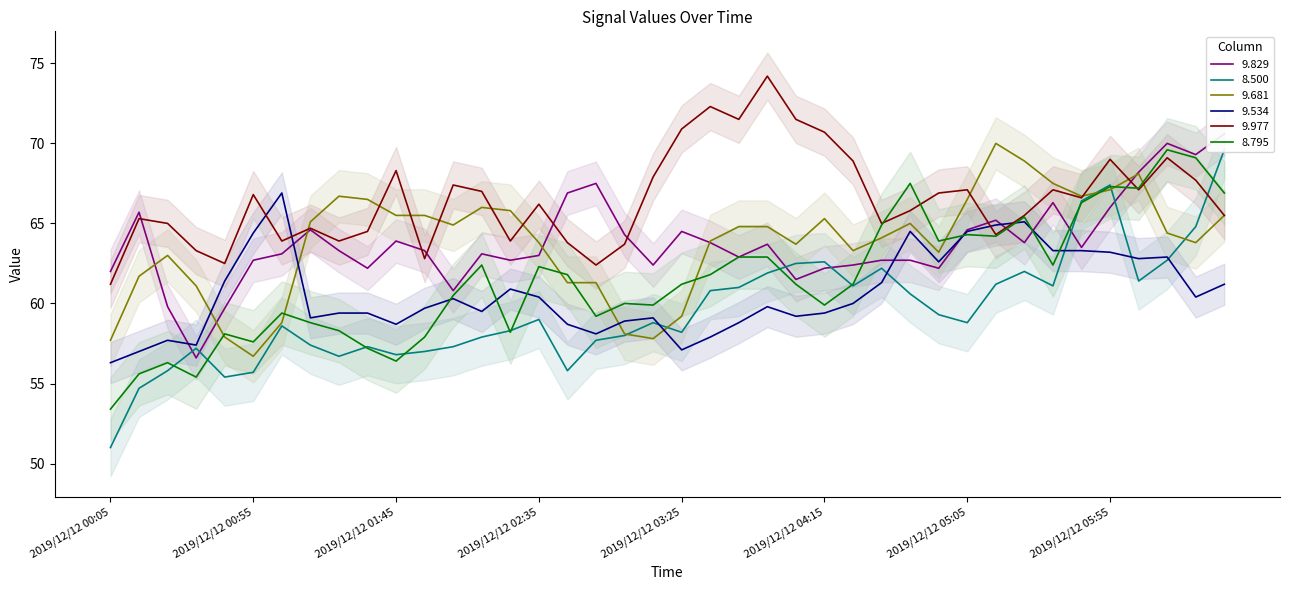

Reading left to right, transcribe all the data shown in this chart.

9.829: 2019/12/12 00:05=62.0	2019/12/12 00:15=65.7	2019/12/12 00:25=59.8	2019/12/12 00:35=56.6	2019/12/12 00:45=59.7	2019/12/12 00:55=62.7	2019/12/12 01:05=63.1	2019/12/12 01:15=64.6	2019/12/12 01:25=63.3	2019/12/12 01:35=62.2	2019/12/12 01:45=63.9	2019/12/12 01:55=63.3	2019/12/12 02:05=60.8	2019/12/12 02:15=63.1	2019/12/12 02:25=62.7	2019/12/12 02:35=63.0	2019/12/12 02:45=66.9	2019/12/12 02:55=67.5	2019/12/12 03:05=64.3	2019/12/12 03:15=62.4	2019/12/12 03:25=64.5	2019/12/12 03:35=63.8	2019/12/12 03:45=62.9	2019/12/12 03:55=63.7	2019/12/12 04:05=61.5	2019/12/12 04:15=62.2	2019/12/12 04:25=62.4	2019/12/12 04:35=62.7	2019/12/12 04:45=62.7	2019/12/12 04:55=62.2	2019/12/12 05:05=64.6	2019/12/12 05:15=65.2	2019/12/12 05:25=63.8	2019/12/12 05:35=66.3	2019/12/12 05:45=63.5	2019/12/12 05:55=66.0	2019/12/12 06:05=68.2	2019/12/12 06:15=70.0	2019/12/12 06:25=69.3	2019/12/12 06:35=70.6
8.500: 2019/12/12 00:05=51.0	2019/12/12 00:15=54.7	2019/12/12 00:25=55.8	2019/12/12 00:35=57.2	2019/12/12 00:45=55.4	2019/12/12 00:55=55.7	2019/12/12 01:05=58.6	2019/12/12 01:15=57.4	2019/12/12 01:25=56.7	2019/12/12 01:35=57.3	2019/12/12 01:45=56.8	2019/12/12 01:55=57.0	2019/12/12 02:05=57.3	2019/12/12 02:15=57.9	2019/12/12 02:25=58.3	2019/12/12 02:35=59.0	2019/12/12 02:45=55.8	2019/12/12 02:55=57.7	2019/12/12 03:05=58.0	2019/12/12 03:15=58.8	2019/12/12 03:25=58.2	2019/12/12 03:35=60.8	2019/12/12 03:45=61.0	2019/12/12 03:55=61.9	2019/12/12 04:05=62.5	2019/12/12 04:15=62.6	2019/12/12 04:25=61.1	2019/12/12 04:35=62.2	2019/12/12 04:45=60.6	2019/12/12 04:55=59.3	2019/12/12 05:05=58.8	2019/12/12 05:15=61.2	2019/12/12 05:25=62.0	2019/12/12 05:35=61.1	2019/12/12 05:45=66.4	2019/12/12 05:55=67.4	2019/12/12 06:05=61.4	2019/12/12 06:15=62.7	2019/12/12 06:25=64.8	2019/12/12 06:35=69.6
9.681: 2019/12/12 00:05=57.7	2019/12/12 00:15=61.7	2019/12/12 00:25=63.0	2019/12/12 00:35=61.1	2019/12/12 00:45=57.9	2019/12/12 00:55=56.7	2019/12/12 01:05=58.8	2019/12/12 01:15=65.1	2019/12/12 01:25=66.7	2019/12/12 01:35=66.5	2019/12/12 01:45=65.5	2019/12/12 01:55=65.5	2019/12/12 02:05=64.9	2019/12/12 02:15=66.0	2019/12/12 02:25=65.8	2019/12/12 02:35=63.8	2019/12/12 02:45=61.3	2019/12/12 02:55=61.3	2019/12/12 03:05=58.1	2019/12/12 03:15=57.8	2019/12/12 03:25=59.2	2019/12/12 03:35=63.9	2019/12/12 03:45=64.8	2019/12/12 03:55=64.8	2019/12/12 04:05=63.7	2019/12/12 04:15=65.3	2019/12/12 04:25=63.3	2019/12/12 04:35=64.1	2019/12/12 04:45=65.0	2019/12/12 04:55=63.2	2019/12/12 05:05=66.5	2019/12/12 05:15=70.0	2019/12/12 05:25=68.9	2019/12/12 05:35=67.5	2019/12/12 05:45=66.7	2019/12/12 05:55=67.1	2019/12/12 06:05=68.1	2019/12/12 06:15=64.4	2019/12/12 06:25=63.8	2019/12/12 06:35=65.5
9.534: 2019/12/12 00:05=56.3	2019/12/12 00:15=57.0	2019/12/12 00:25=57.7	2019/12/12 00:35=57.4	2019/12/12 00:45=61.4	2019/12/12 00:55=64.4	2019/12/12 01:05=66.9	2019/12/12 01:15=59.1	2019/12/12 01:25=59.4	2019/12/12 01:35=59.4	2019/12/12 01:45=58.7	2019/12/12 01:55=59.7	2019/12/12 02:05=60.3	2019/12/12 02:15=59.5	2019/12/12 02:25=60.9	2019/12/12 02:35=60.4	2019/12/12 02:45=58.7	2019/12/12 02:55=58.1	2019/12/12 03:05=58.9	2019/12/12 03:15=59.1	2019/12/12 03:25=57.1	2019/12/12 03:35=57.9	2019/12/12 03:45=58.8	2019/12/12 03:55=59.8	2019/12/12 04:05=59.2	2019/12/12 04:15=59.4	2019/12/12 04:25=60.0	2019/12/12 04:35=61.3	2019/12/12 04:45=64.5	2019/12/12 04:55=62.6	2019/12/12 05:05=64.5	2019/12/12 05:15=64.9	2019/12/12 05:25=65.1	2019/12/12 05:35=63.3	2019/12/12 05:45=63.3	2019/12/12 05:55=63.2	2019/12/12 06:05=62.8	2019/12/12 06:15=62.9	2019/12/12 06:25=60.4	2019/12/12 06:35=61.2
9.977: 2019/12/12 00:05=61.2	2019/12/12 00:15=65.3	2019/12/12 00:25=65.0	2019/12/12 00:35=63.3	2019/12/12 00:45=62.5	2019/12/12 00:55=66.8	2019/12/12 01:05=63.9	2019/12/12 01:15=64.7	2019/12/12 01:25=63.9	2019/12/12 01:35=64.5	2019/12/12 01:45=68.3	2019/12/12 01:55=62.8	2019/12/12 02:05=67.4	2019/12/12 02:15=67.0	2019/12/12 02:25=63.9	2019/12/12 02:35=66.2	2019/12/12 02:45=63.8	2019/12/12 02:55=62.4	2019/12/12 03:05=63.7	2019/12/12 03:15=67.9	2019/12/12 03:25=70.9	2019/12/12 03:35=72.3	2019/12/12 03:45=71.5	2019/12/12 03:55=74.2	2019/12/12 04:05=71.5	2019/12/12 04:15=70.7	2019/12/12 04:25=68.9	2019/12/12 04:35=65.0	2019/12/12 04:45=65.8	2019/12/12 04:55=66.9	2019/12/12 05:05=67.1	2019/12/12 05:15=64.3	2019/12/12 05:25=65.5	2019/12/12 05:35=67.1	2019/12/12 05:45=66.6	2019/12/12 05:55=69.0	2019/12/12 06:05=67.1	2019/12/12 06:15=69.1	2019/12/12 06:25=67.7	2019/12/12 06:35=65.5
8.795: 2019/12/12 00:05=53.4	2019/12/12 00:15=55.6	2019/12/12 00:25=56.3	2019/12/12 00:35=55.4	2019/12/12 00:45=58.1	2019/12/12 00:55=57.6	2019/12/12 01:05=59.4	2019/12/12 01:15=58.8	2019/12/12 01:25=58.3	2019/12/12 01:35=57.2	2019/12/12 01:45=56.4	2019/12/12 01:55=57.9	2019/12/12 02:05=60.5	2019/12/12 02:15=62.4	2019/12/12 02:25=58.2	2019/12/12 02:35=62.3	2019/12/12 02:45=61.8	2019/12/12 02:55=59.2	2019/12/12 03:05=60.0	2019/12/12 03:15=59.9	2019/12/12 03:25=61.2	2019/12/12 03:35=61.8	2019/12/12 03:45=62.9	2019/12/12 03:55=62.9	2019/12/12 04:05=61.2	2019/12/12 04:15=59.9	2019/12/12 04:25=61.2	2019/12/12 04:35=64.9	2019/12/12 04:45=67.5	2019/12/12 04:55=63.9	2019/12/12 05:05=64.3	2019/12/12 05:15=64.2	2019/12/12 05:25=65.4	2019/12/12 05:35=62.4	2019/12/12 05:45=66.3	2019/12/12 05:55=67.3	2019/12/12 06:05=67.2	2019/12/12 06:15=69.6	2019/12/12 06:25=69.1	2019/12/12 06:35=66.9